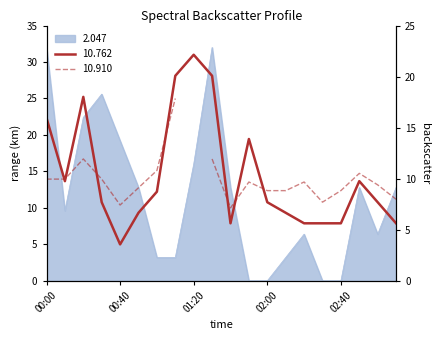

What is the sum of the 10.762 values at 01:20 and 03:00?

41.8